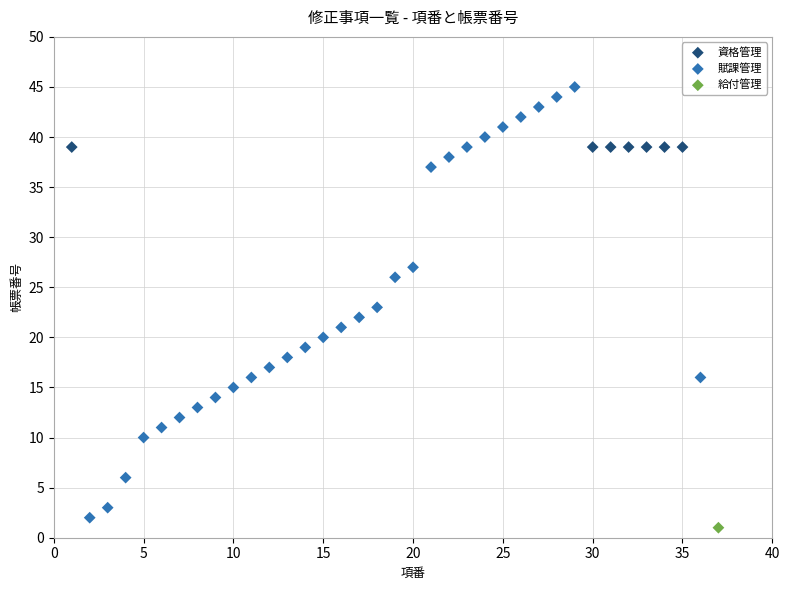

Which series reaches the maximum Y coordinate?

賦課管理